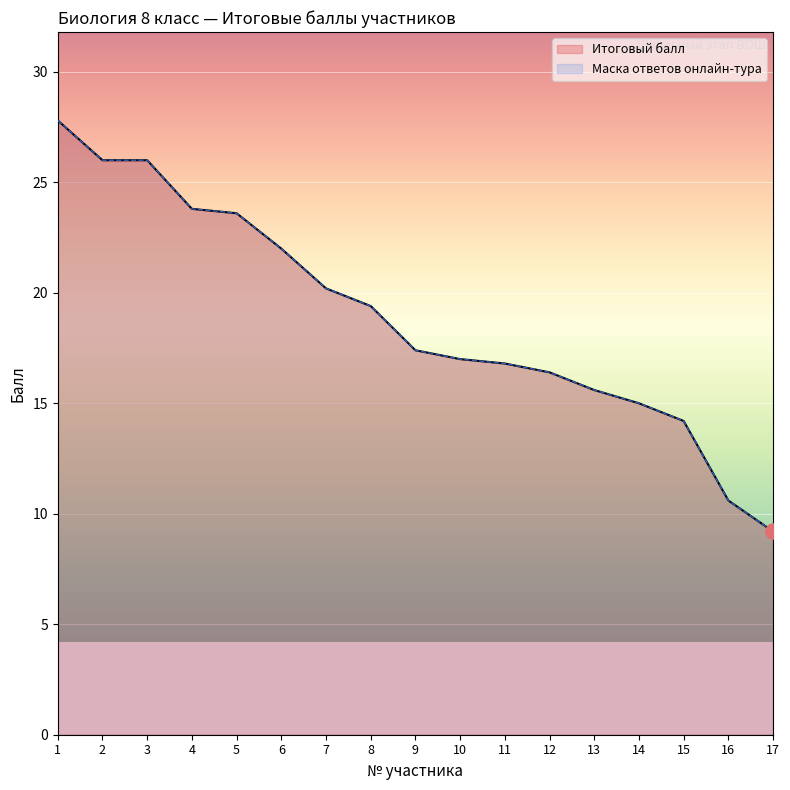

At how many categories does at least one series exceed 23?

5